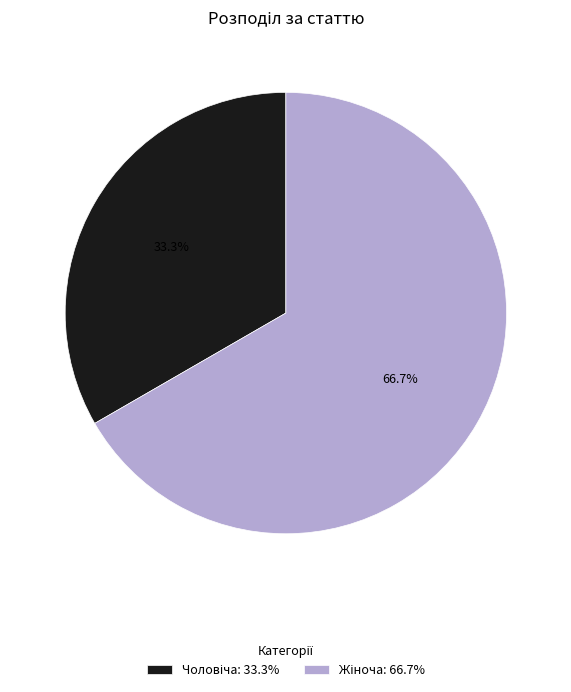

Which has a higher value, Чоловіча or Жіноча?

Жіноча